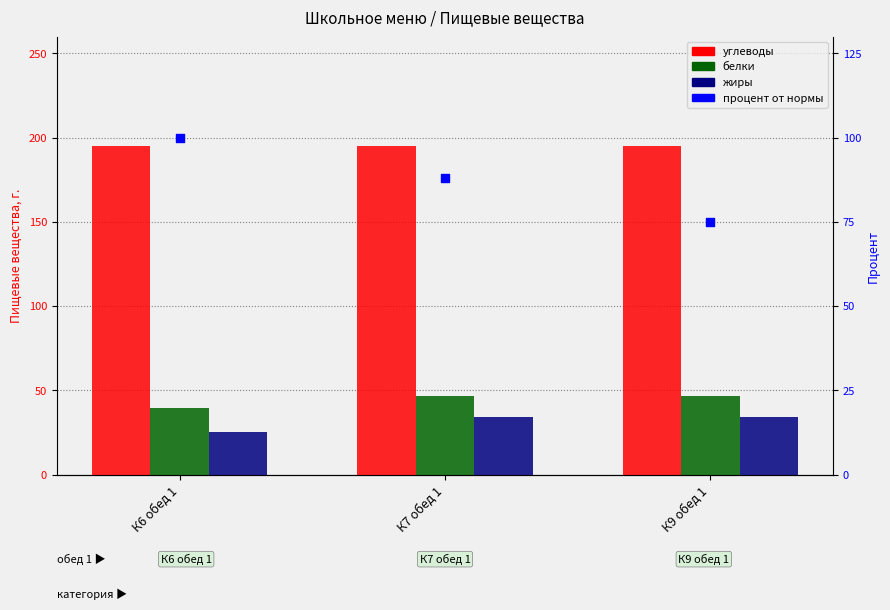

At which category is the sum across all series the highest?

К7 обед 1